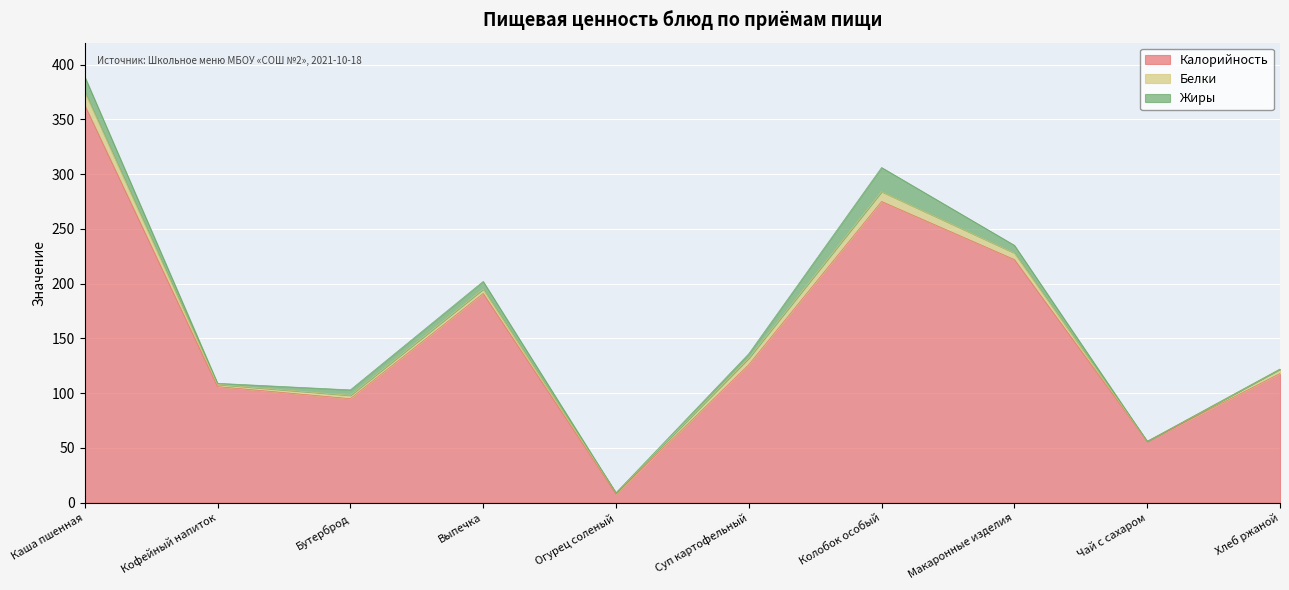

What is the maximum value for Калорийность?

363